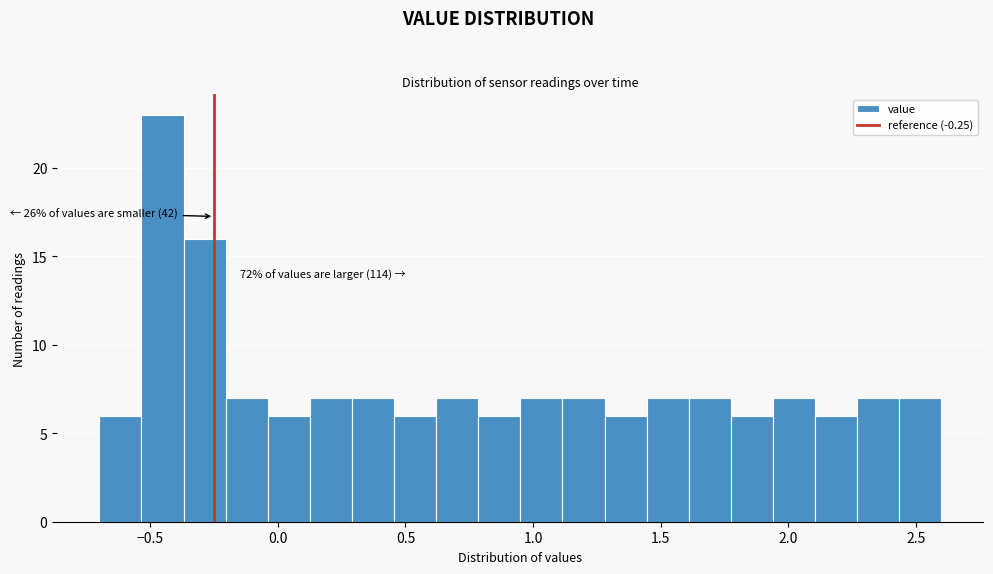

Read against the x-axis, roughly where is the centre of the tallest bar?

-0.45